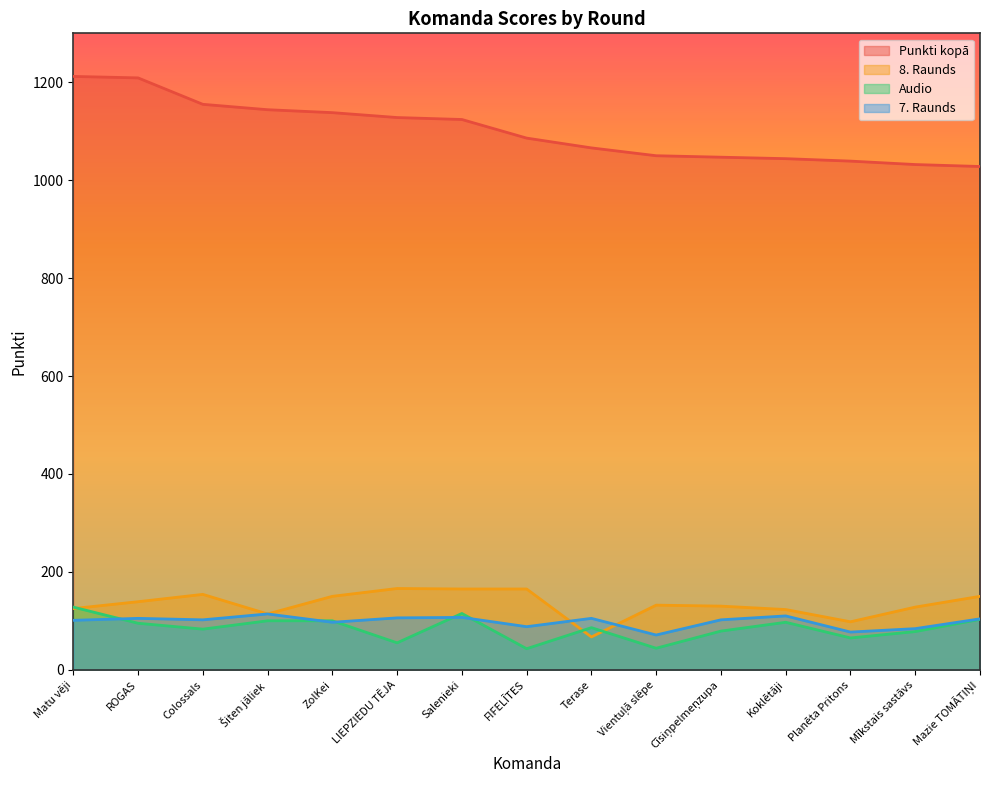

What are all the series names shown in the legend?

Punkti kopā, 8. Raunds, Audio, 7. Raunds